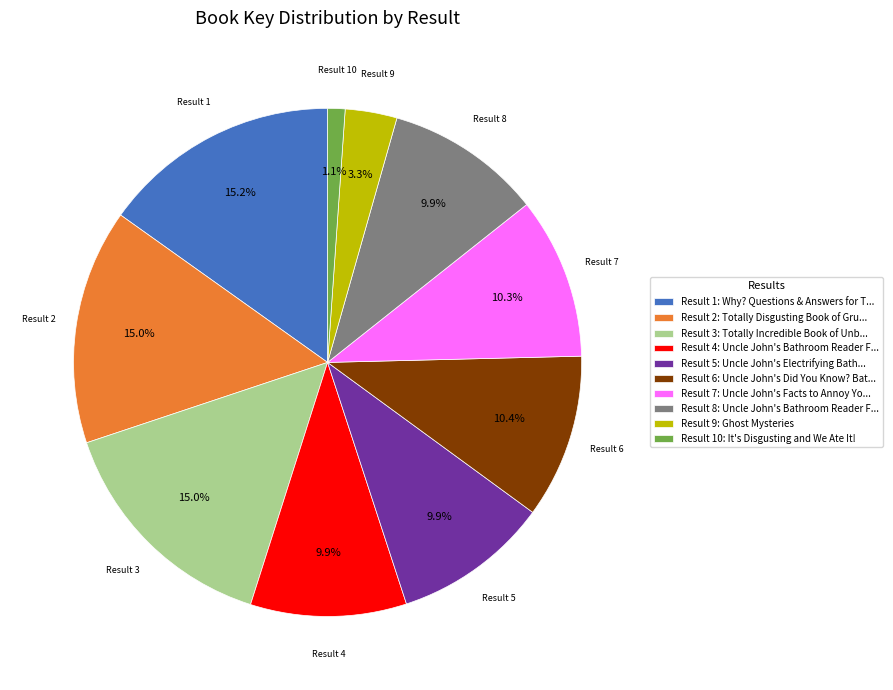

Which category has the smallest portion of the pie?

Result 10: It's Disgusting and We Ate It!